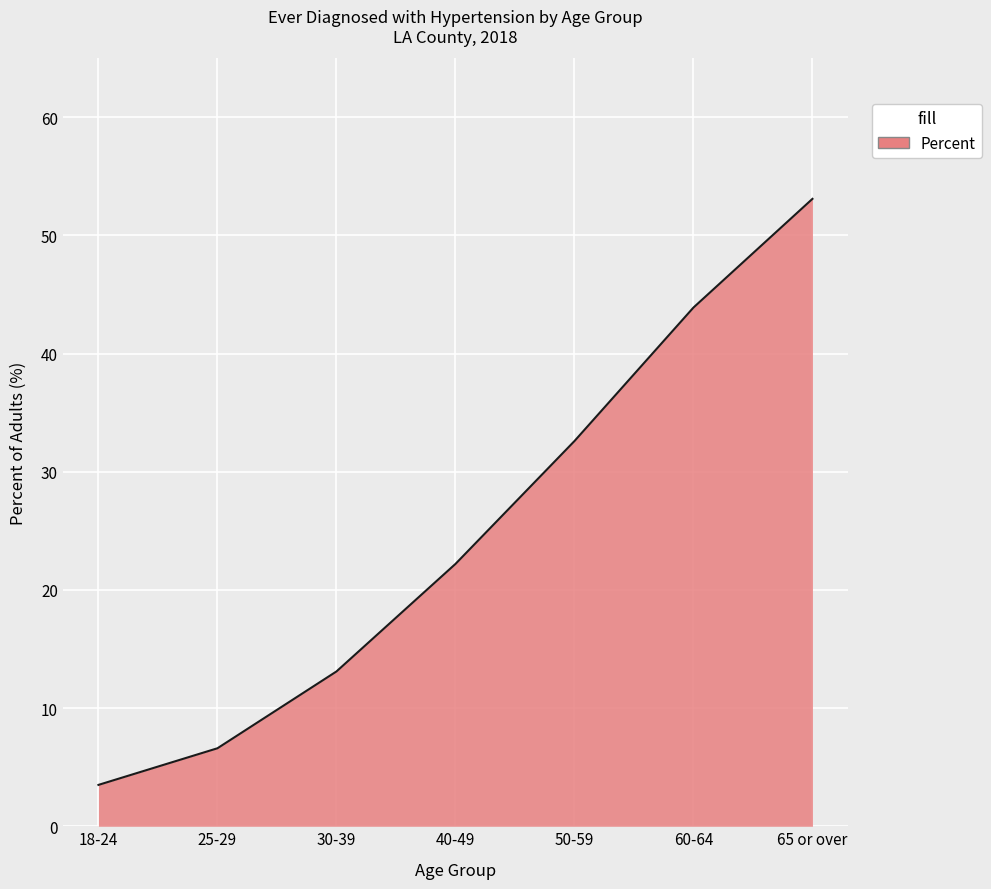

The value at 25-29 is 6.6. True or false?

True